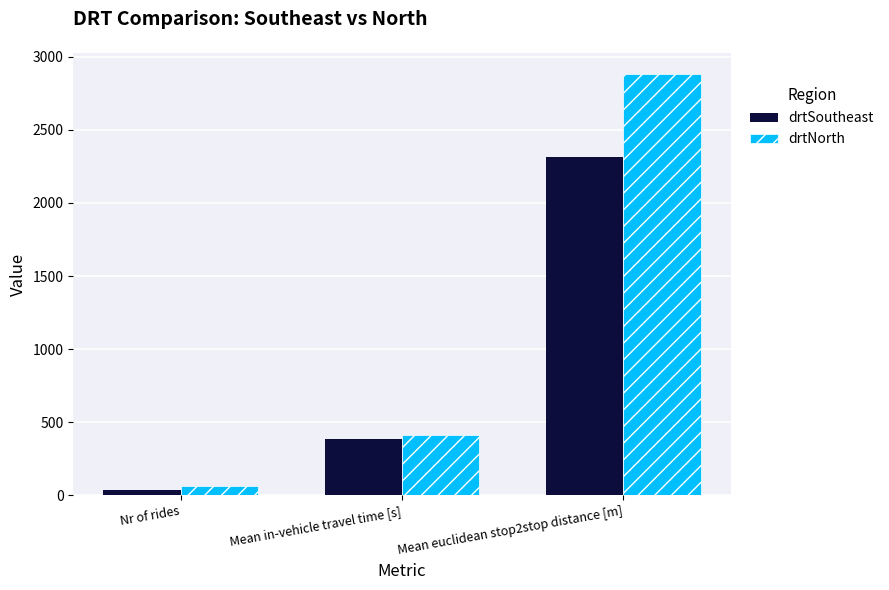

How many distinct data groups are displayed?

2